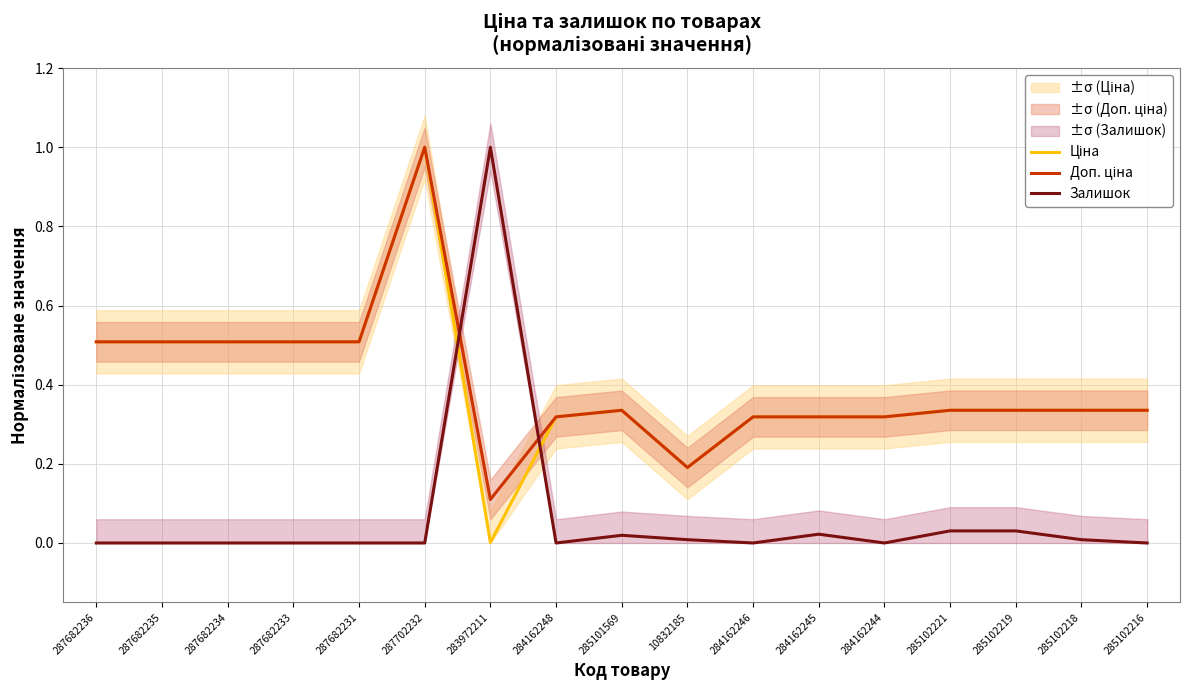

What is the maximum value for Доп. ціна?

1.0